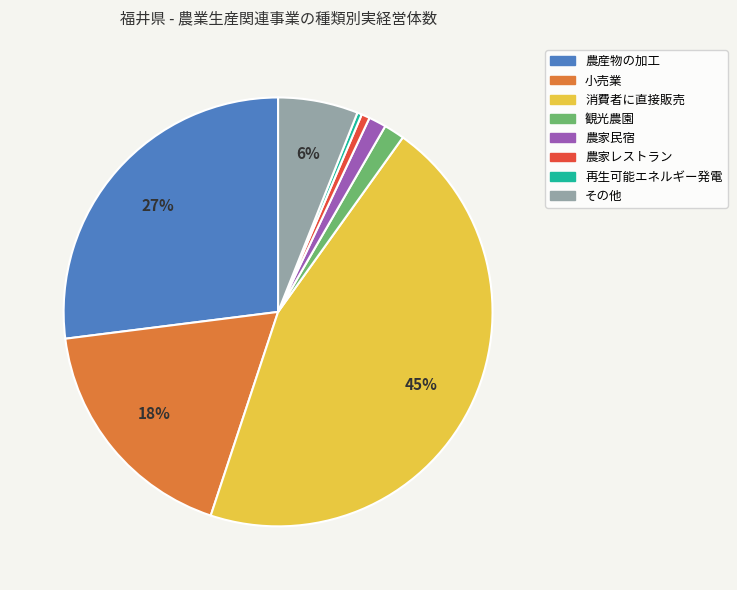

Which slice is the largest?

消費者に直接販売